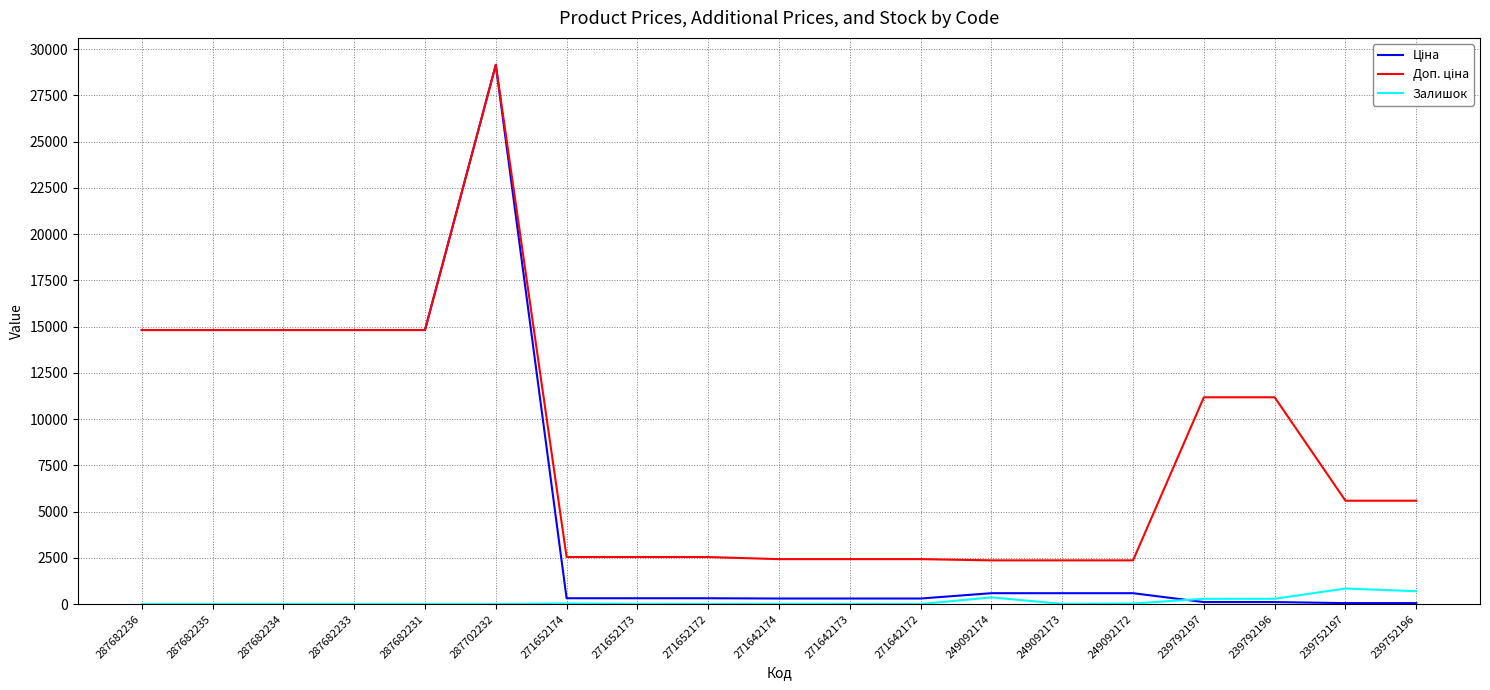

What is the highest value of the Залишок series?

845.0